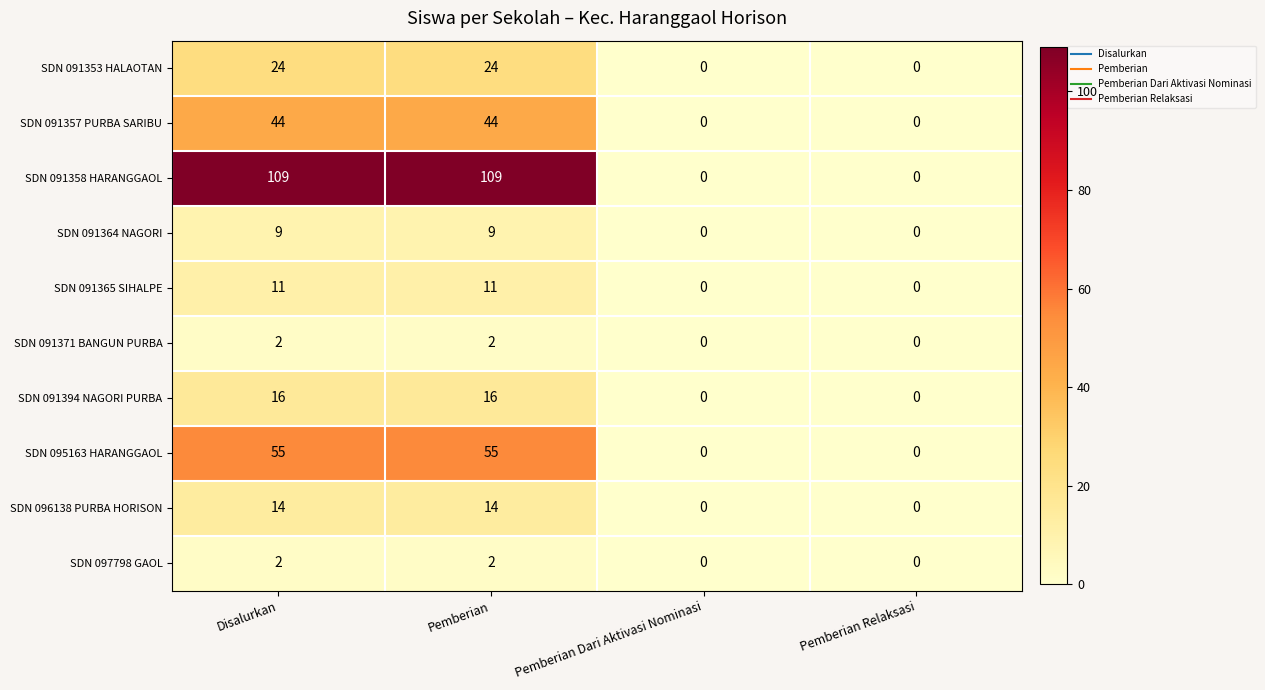

Which series has the widest spread of values?

SDN 091358 HARANGGAOL